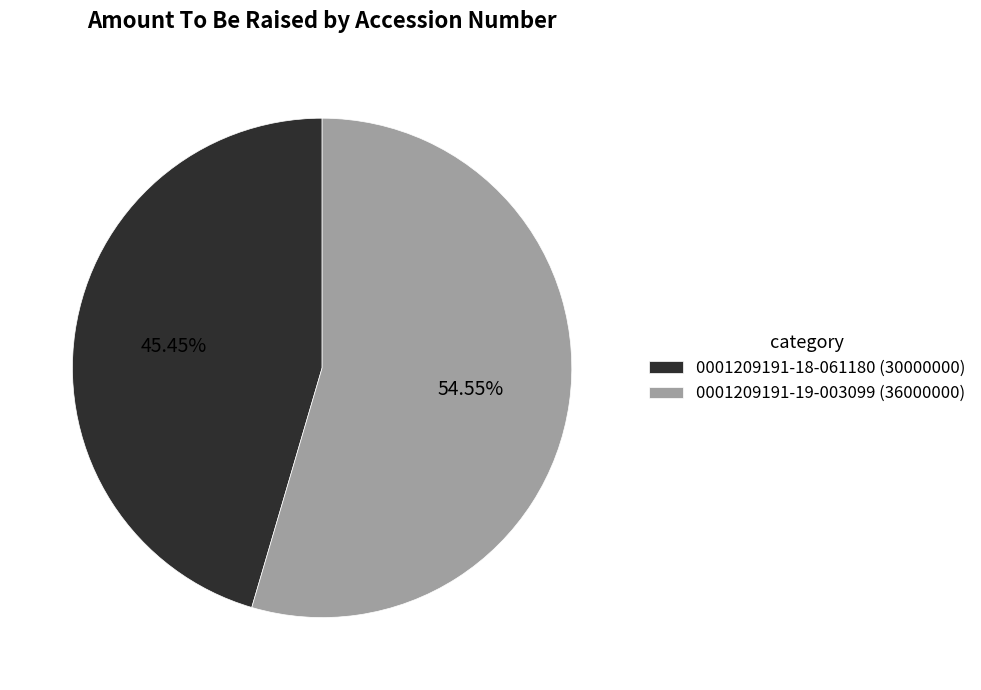

To the nearest percent, what is the difference between the largest and smallest slice percentages?

9%